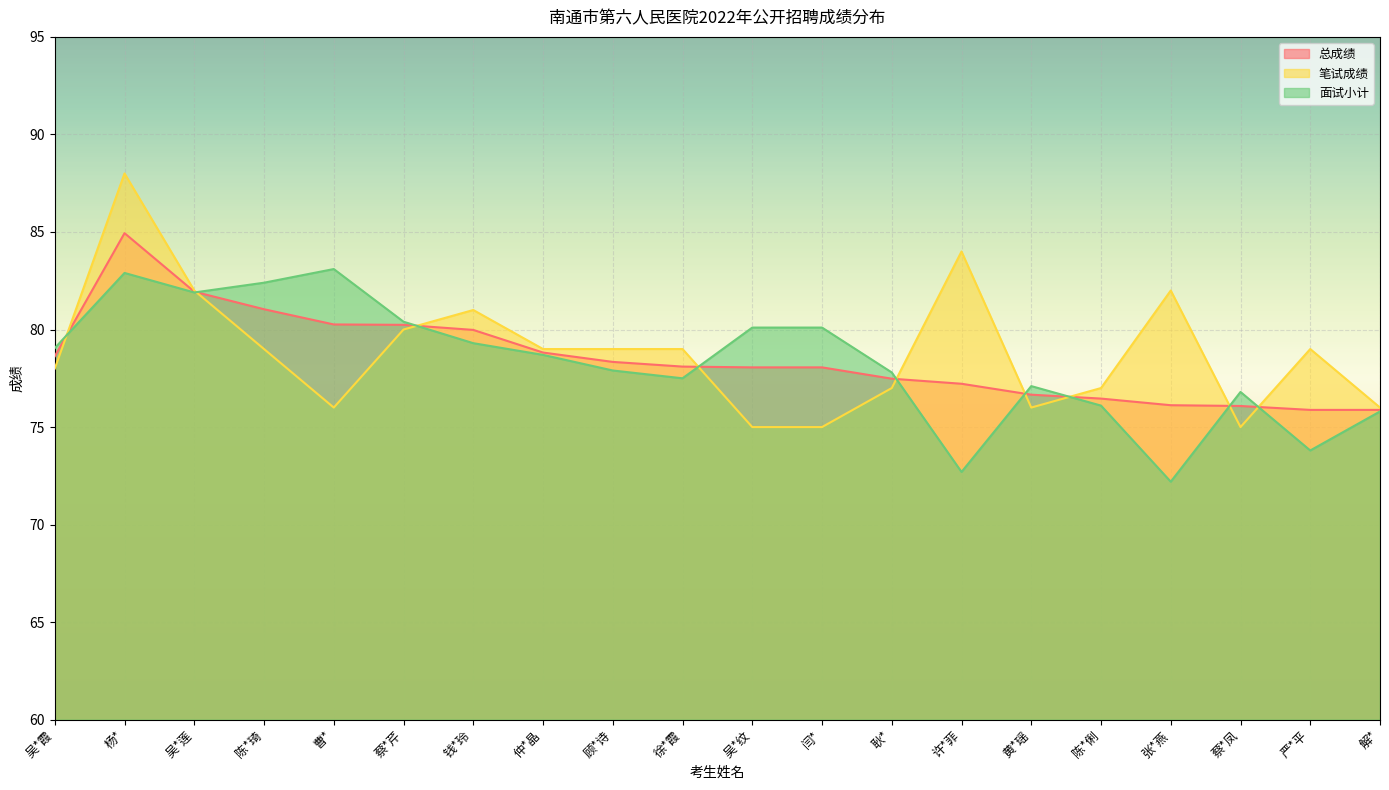

At how many categories does at least one series exceed 74?

20